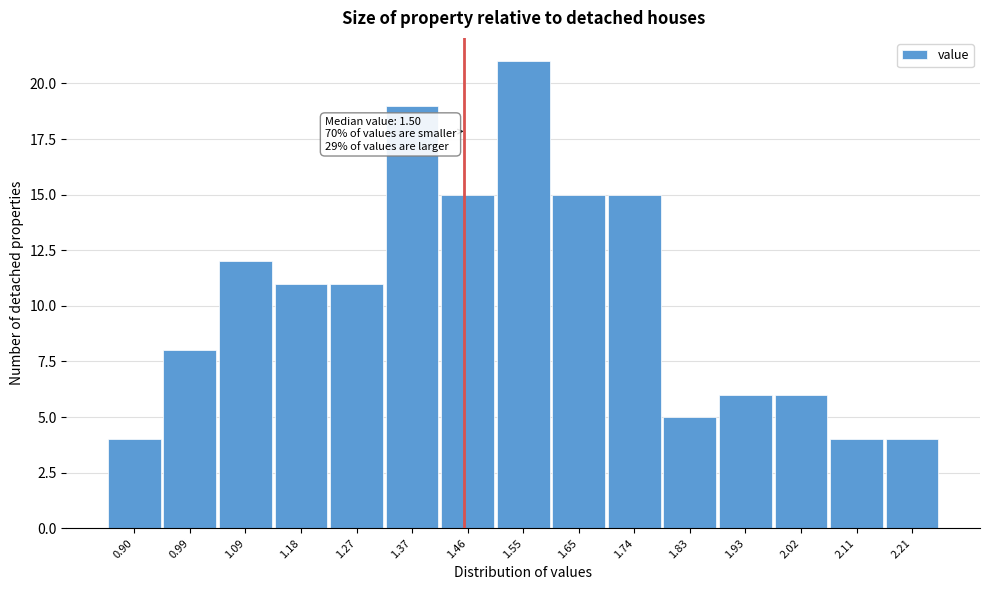

Reading left to right, what are all the values shown in this chart?

0.90=4	0.99=8	1.09=12	1.18=11	1.27=11	1.37=19	1.46=15	1.55=21	1.65=15	1.74=15	1.83=5	1.93=6	2.02=6	2.11=4	2.21=4